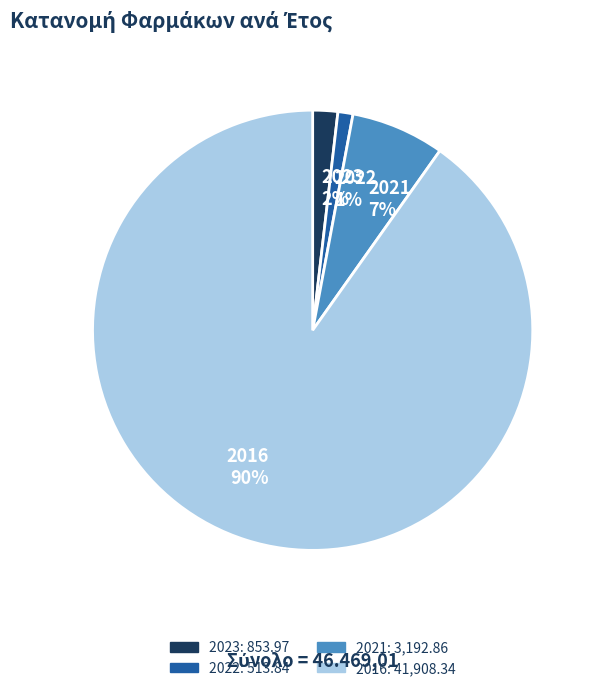

What is the smallest slice in the pie chart?

2022